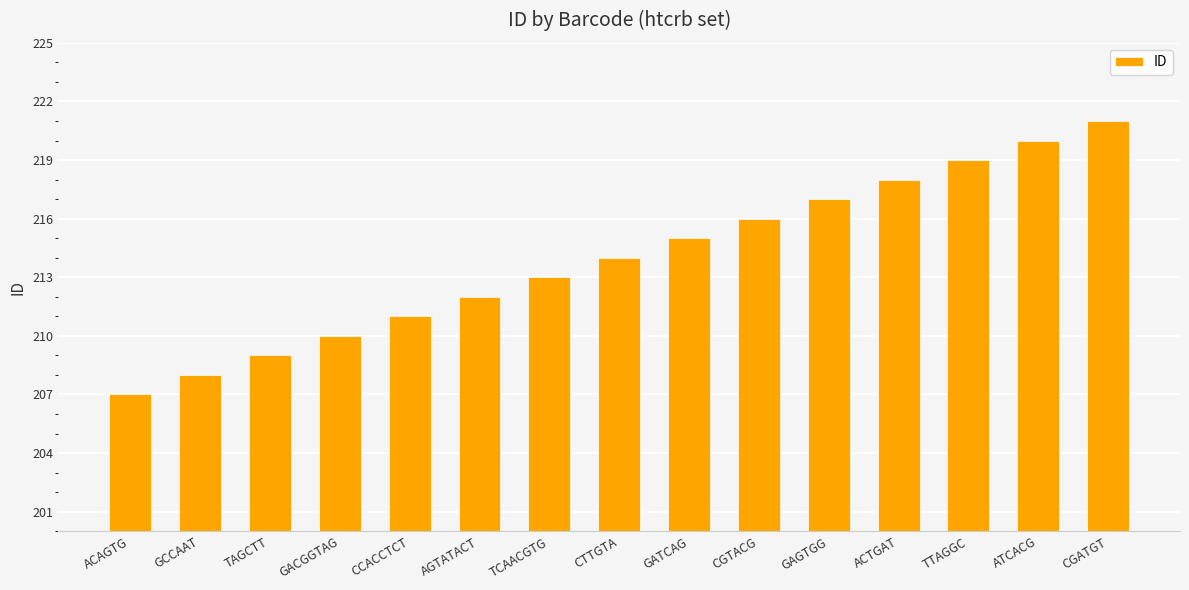

List the labels in order of value, smallest first.

ACAGTG, GCCAAT, TAGCTT, GACGGTAG, CCACCTCT, AGTATACT, TCAACGTG, CTTGTA, GATCAG, CGTACG, GAGTGG, ACTGAT, TTAGGC, ATCACG, CGATGT